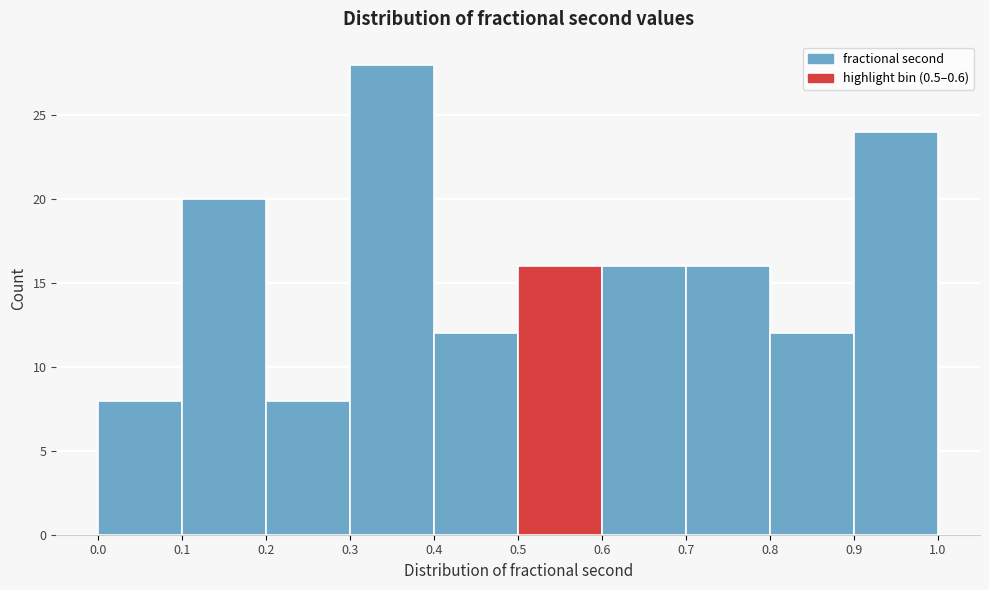

Reading left to right, transcribe this chart: for each bar, give the range it covers on the x-axis and its height. The values are not printed on the chart, so give them approximately, as read against the axis.

0.0 to 0.1: 8
0.1 to 0.2: 20
0.2 to 0.3: 8
0.3 to 0.4: 28
0.4 to 0.5: 12
0.5 to 0.6: 16
0.6 to 0.7: 16
0.7 to 0.8: 16
0.8 to 0.9: 12
0.9 to 1.0: 24